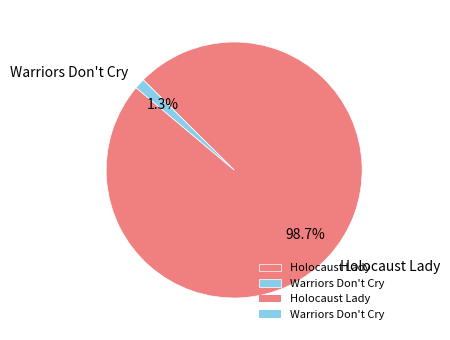

Between Warriors Don't Cry and Holocaust Lady, which is larger?

Holocaust Lady